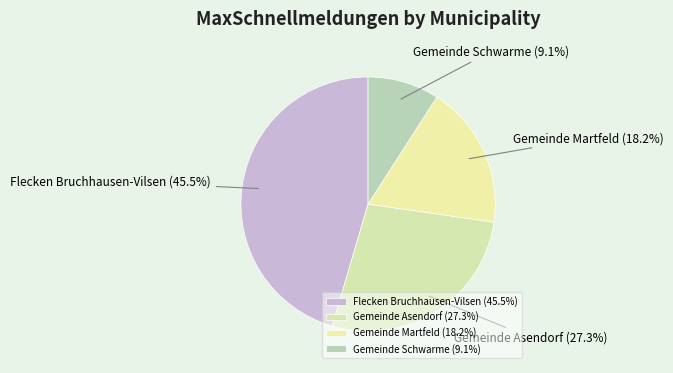

What is the total percentage of Gemeinde Asendorf and Gemeinde Martfeld?

45.5%